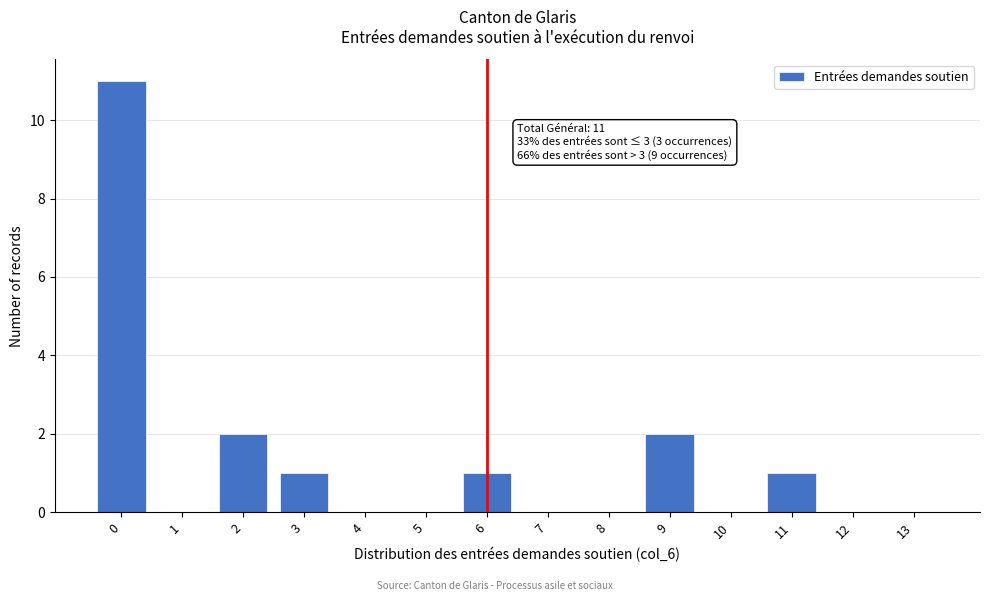

Reading left to right, extract all data points from this chart.

0=11	1=0	2=2	3=1	4=0	5=0	6=1	7=0	8=0	9=2	10=0	11=1	12=0	13=0